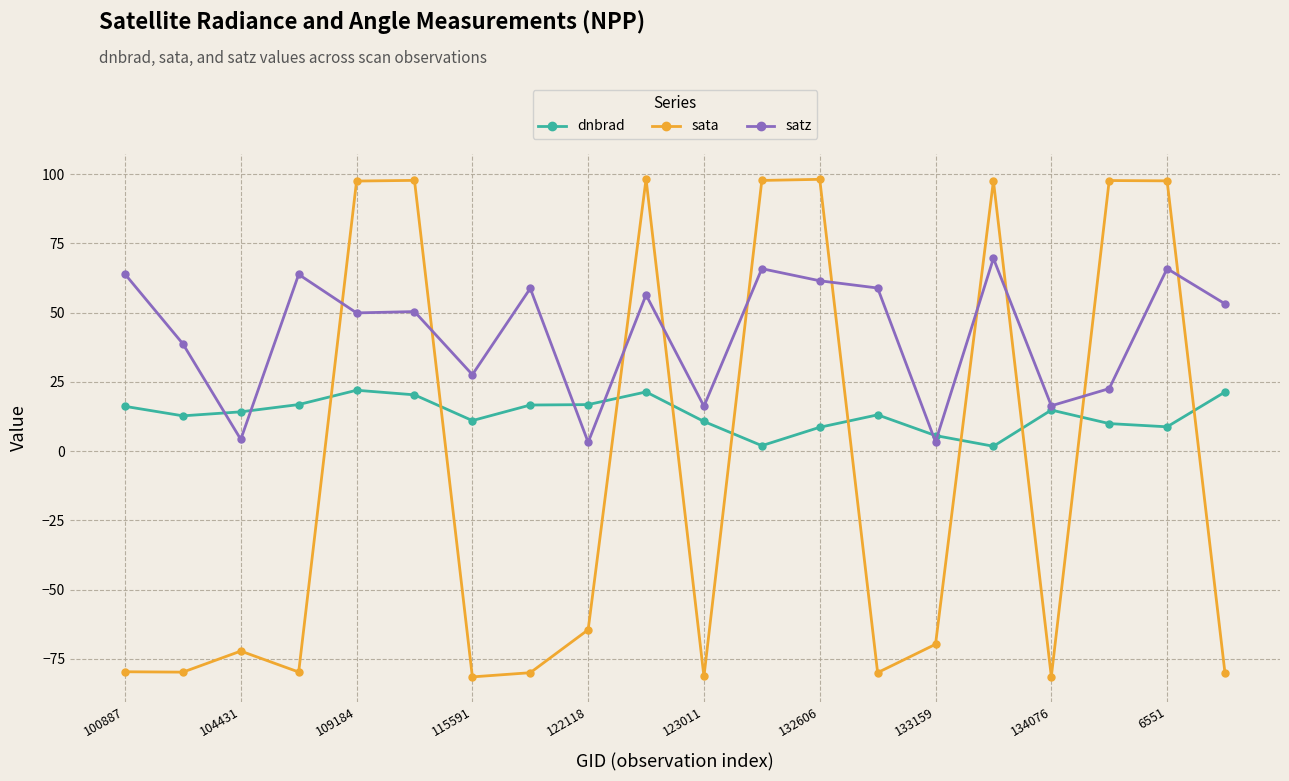

Rank the series by their average value, from lowest to highest.

sata, dnbrad, satz